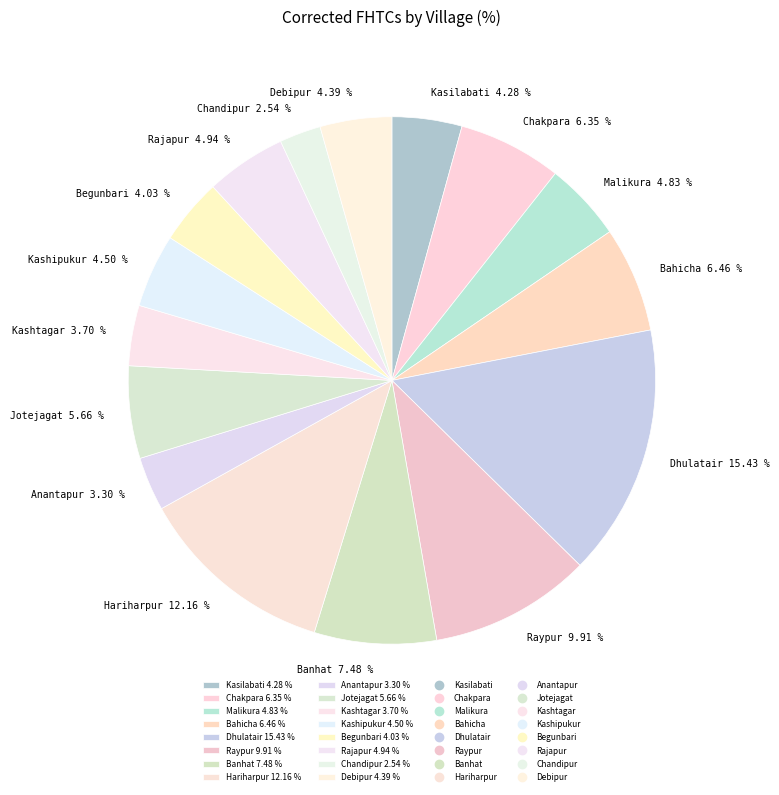

Do Raypur and Kashipukur together represent more than half of the pie?

No